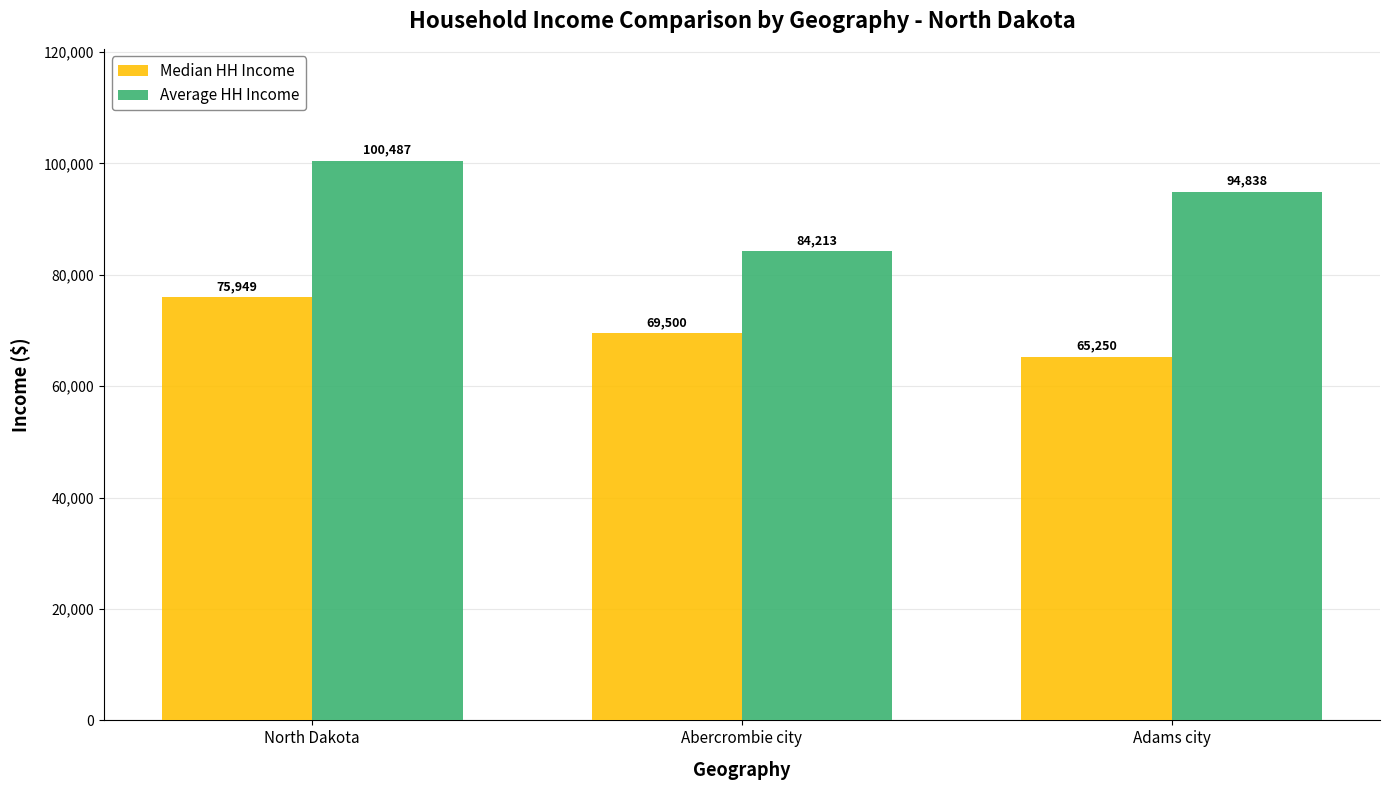

What is the average value of the Average HH Income series?

93179